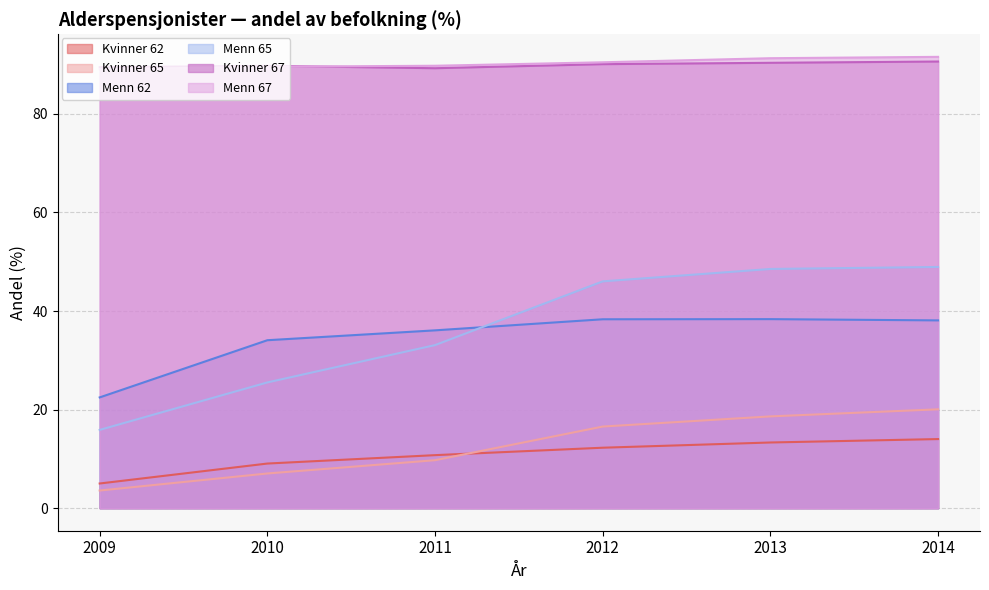

How many intersections are there between Menn 65 and Menn 62?

1